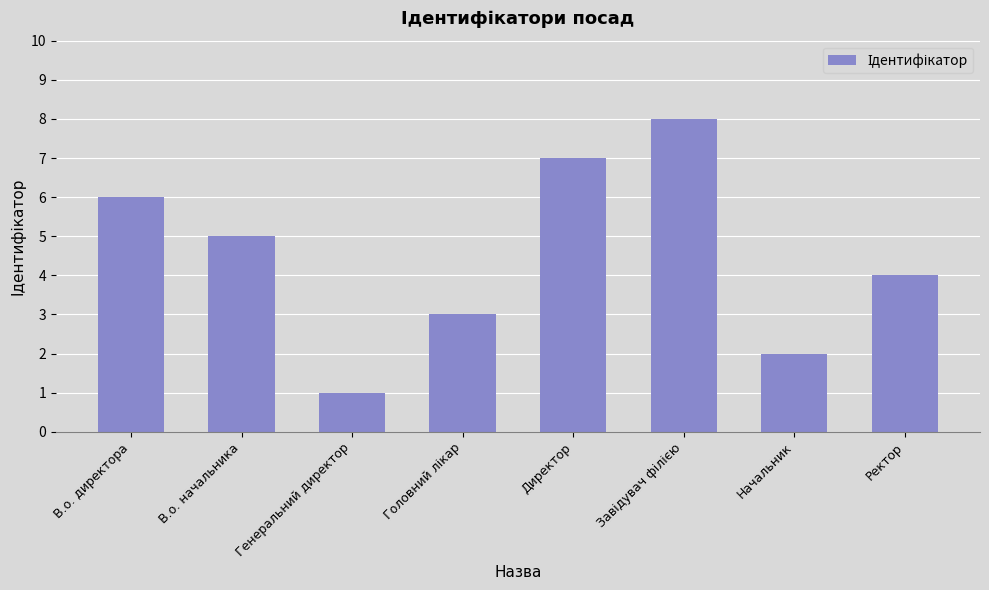

What is the sum of all values?

36